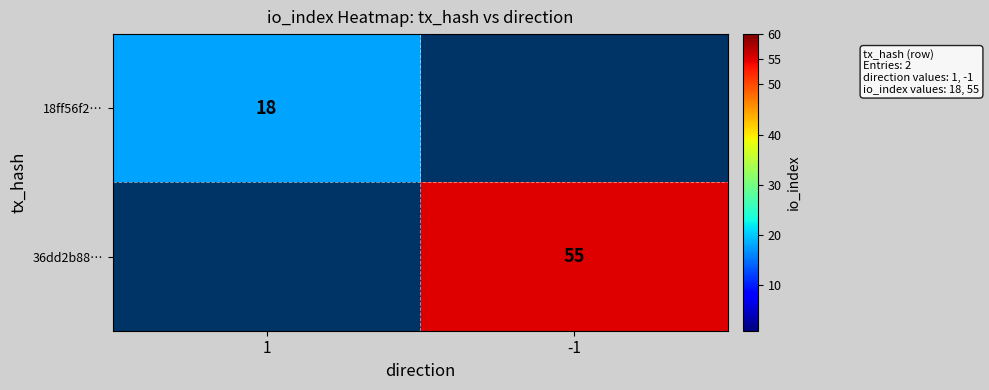

The value of 18ff56f2… at 1 is 9.7. True or false?

False